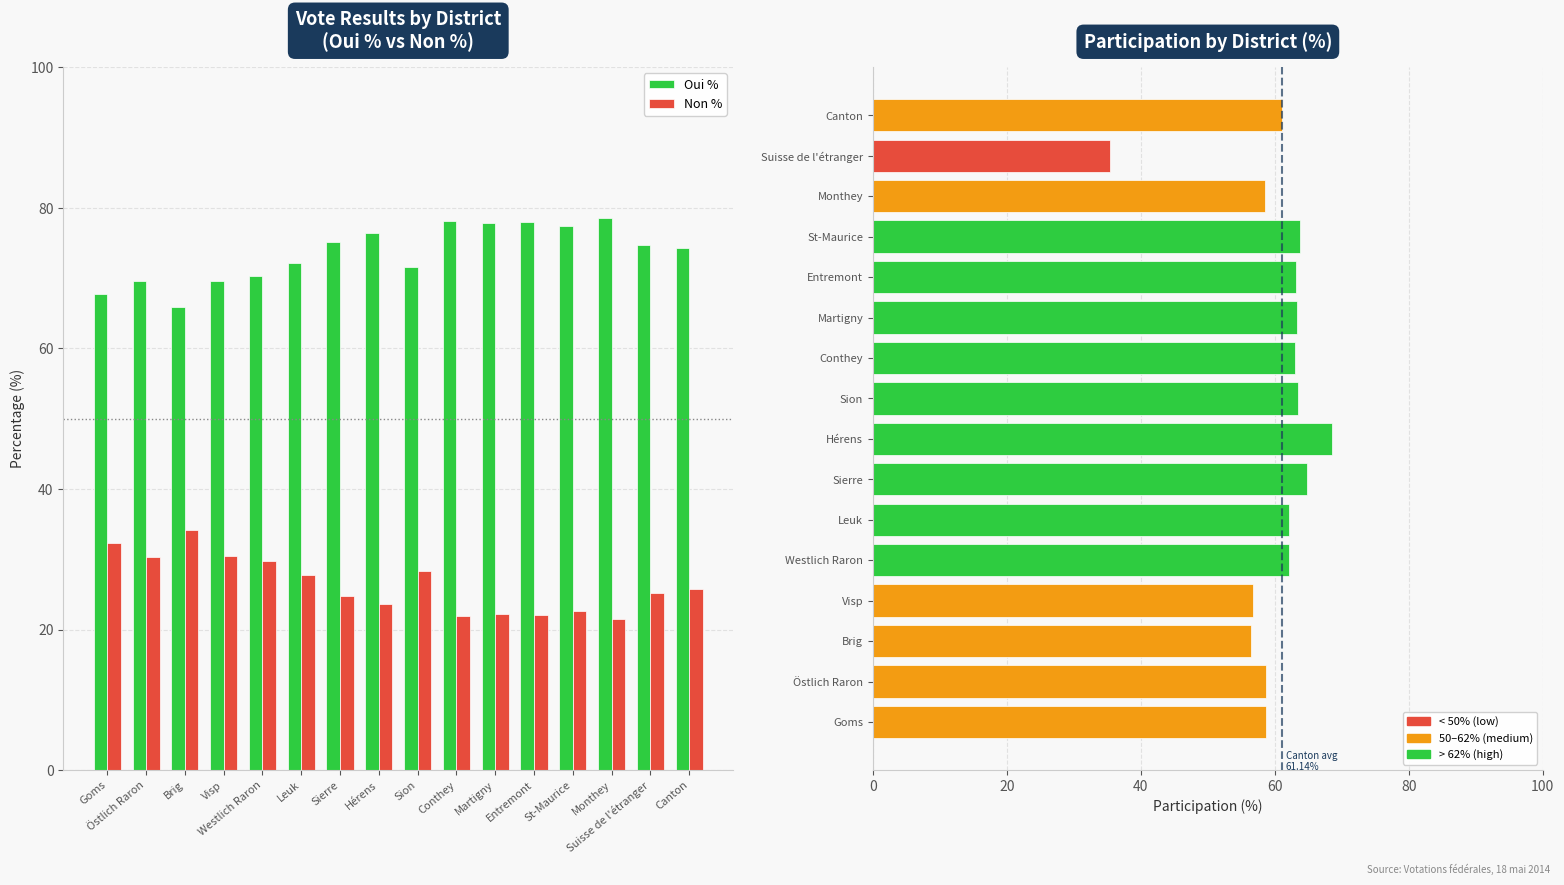

What is the average value of the Participation series?

60.0